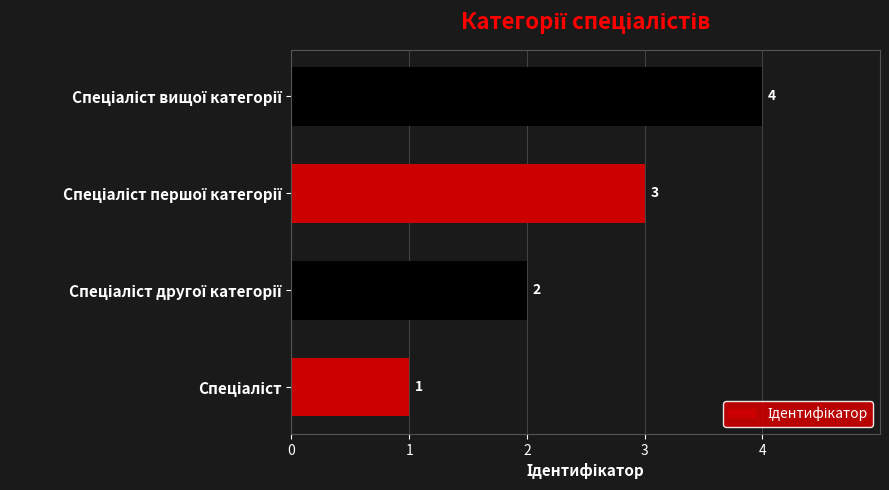

What is the difference between the maximum and minimum values?

3